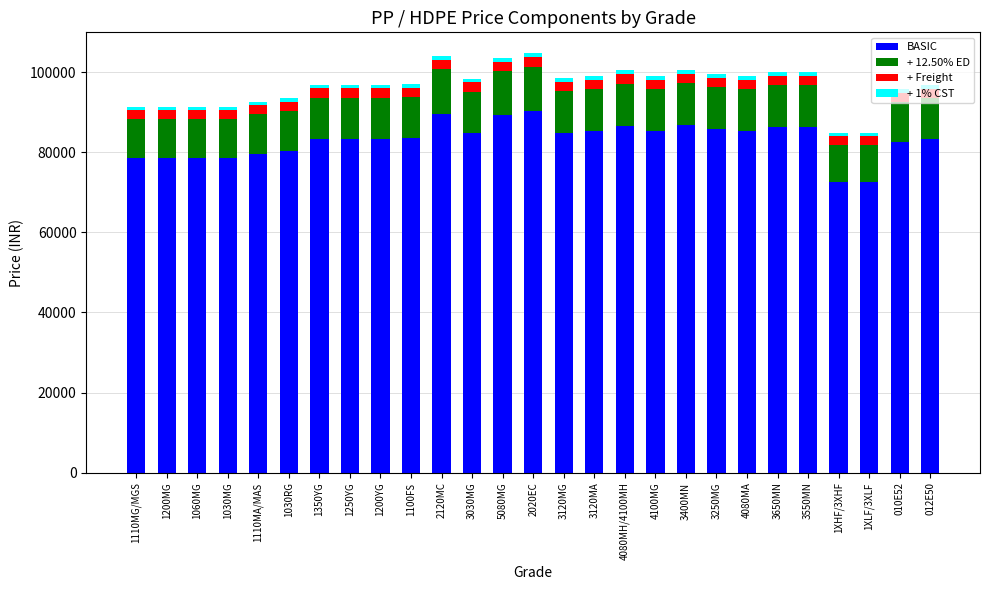

What is the total value across all series at 1100FS?

96954.1